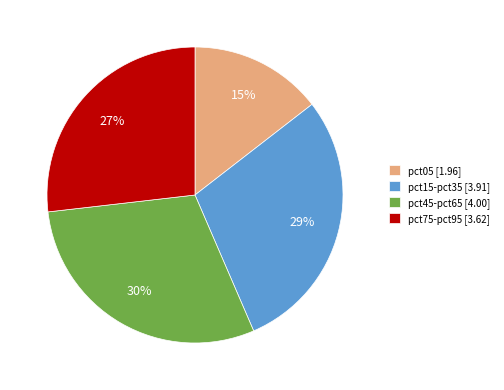

How many segments does this pie chart have?

4